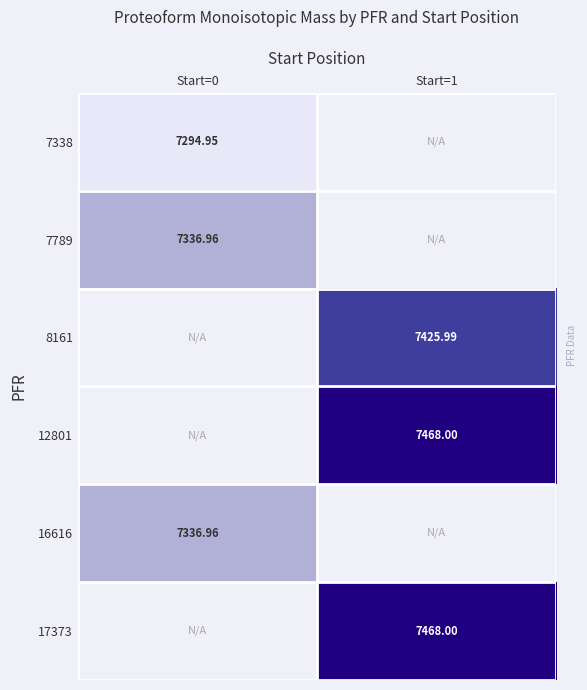

The 12801 series shows 10053.1 at Start=1. True or false?

False